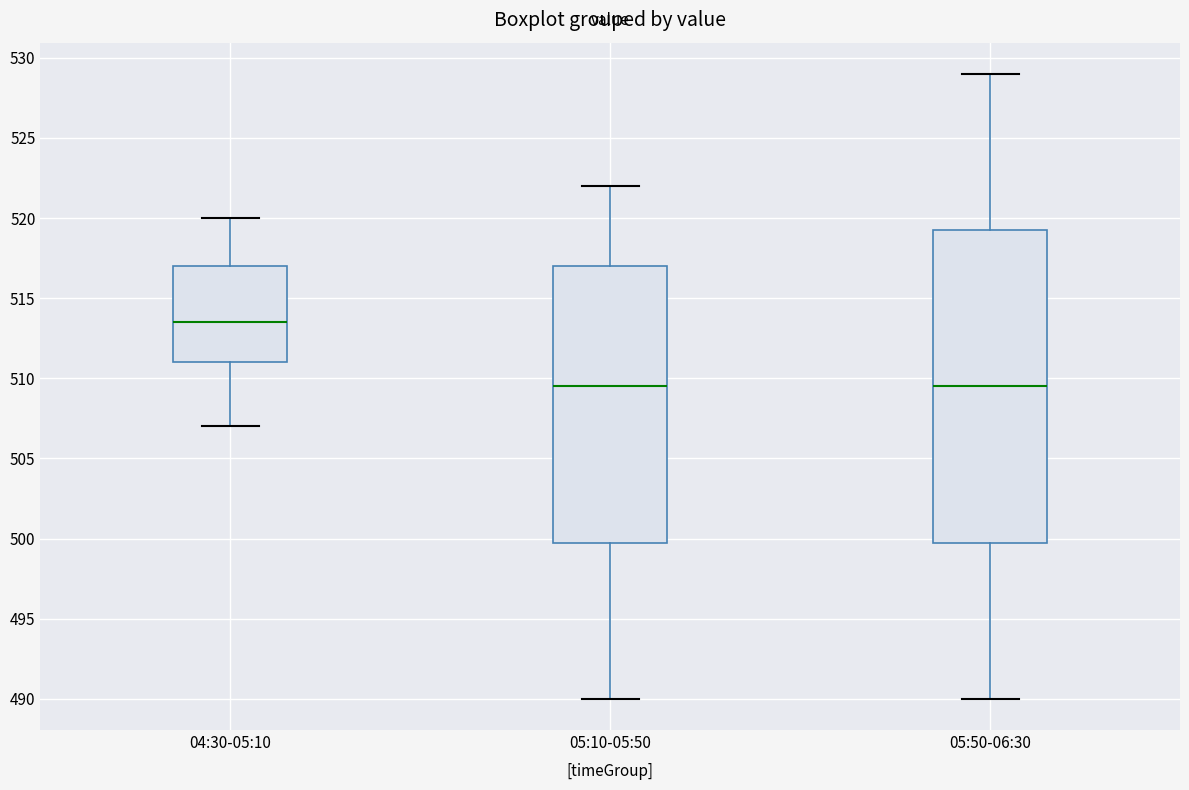

Reading left to right, transcribe this box plot: for each box, give where its median line is, the range the box spans, and where its two whiskers end, as read against the y-axis. The values are not printed on the chart, so give them approximately, as read against the axis.

04:30-05:10: median 513.5, box 511.0 to 517.0, whiskers 507.0 to 520.0
05:10-05:50: median 509.5, box 500.0 to 517.0, whiskers 490.0 to 522.0
05:50-06:30: median 509.5, box 500.0 to 519.5, whiskers 490.0 to 529.0